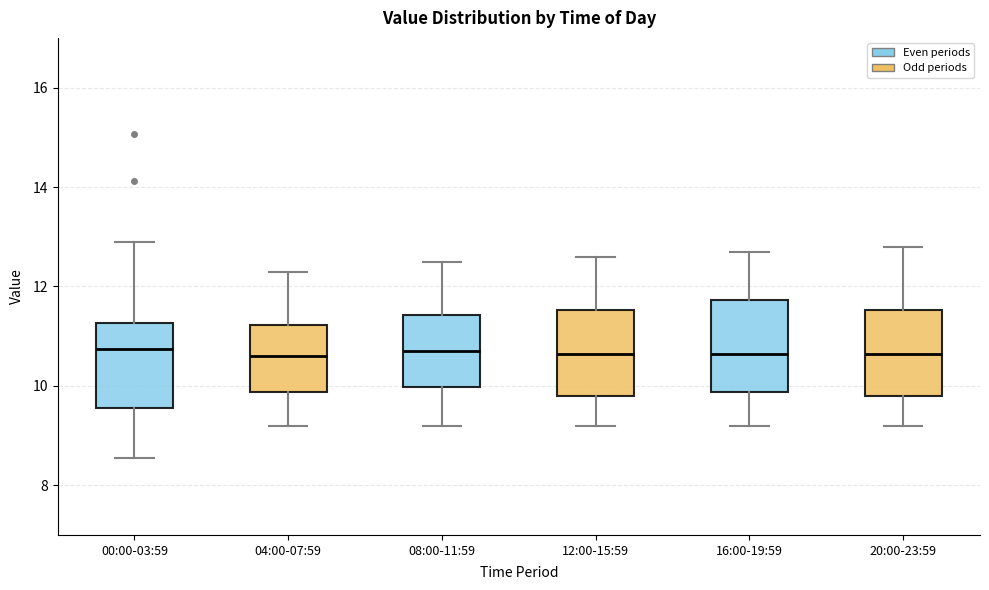

Reading left to right, transcribe this box plot: for each box, give where its median line is, the range the box spans, and where its two whiskers end, as read against the y-axis. The values are not printed on the chart, so give them approximately, as read against the axis.

00:00-03:59: median 10.8, box 9.6 to 11.2, whiskers 8.6 to 13.0
04:00-07:59: median 10.6, box 9.8 to 11.2, whiskers 9.2 to 12.4
08:00-11:59: median 10.8, box 10.0 to 11.4, whiskers 9.2 to 12.6
12:00-15:59: median 10.6, box 9.8 to 11.6, whiskers 9.2 to 12.6
16:00-19:59: median 10.6, box 9.8 to 11.8, whiskers 9.2 to 12.8
20:00-23:59: median 10.6, box 9.8 to 11.6, whiskers 9.2 to 12.8